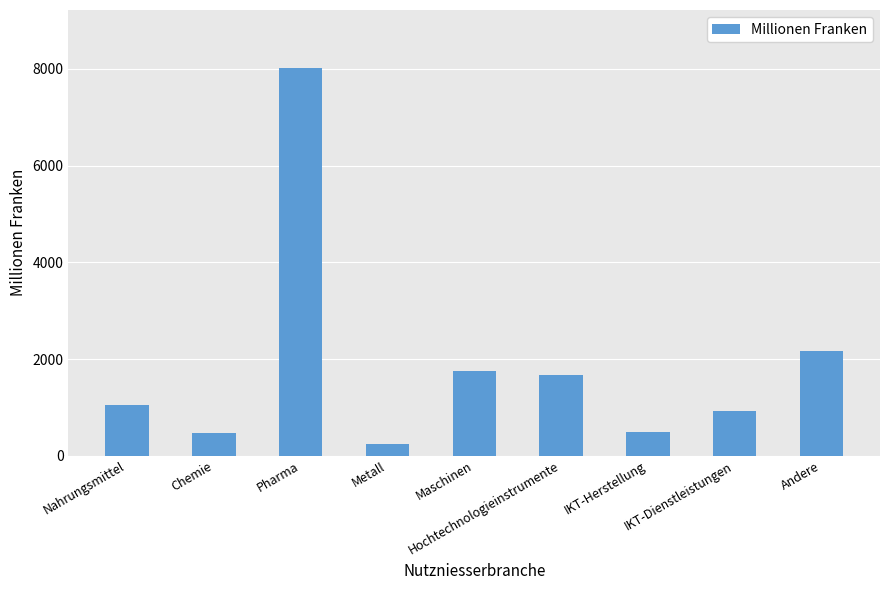

What is the label of the 7th bar from the right?

Pharma